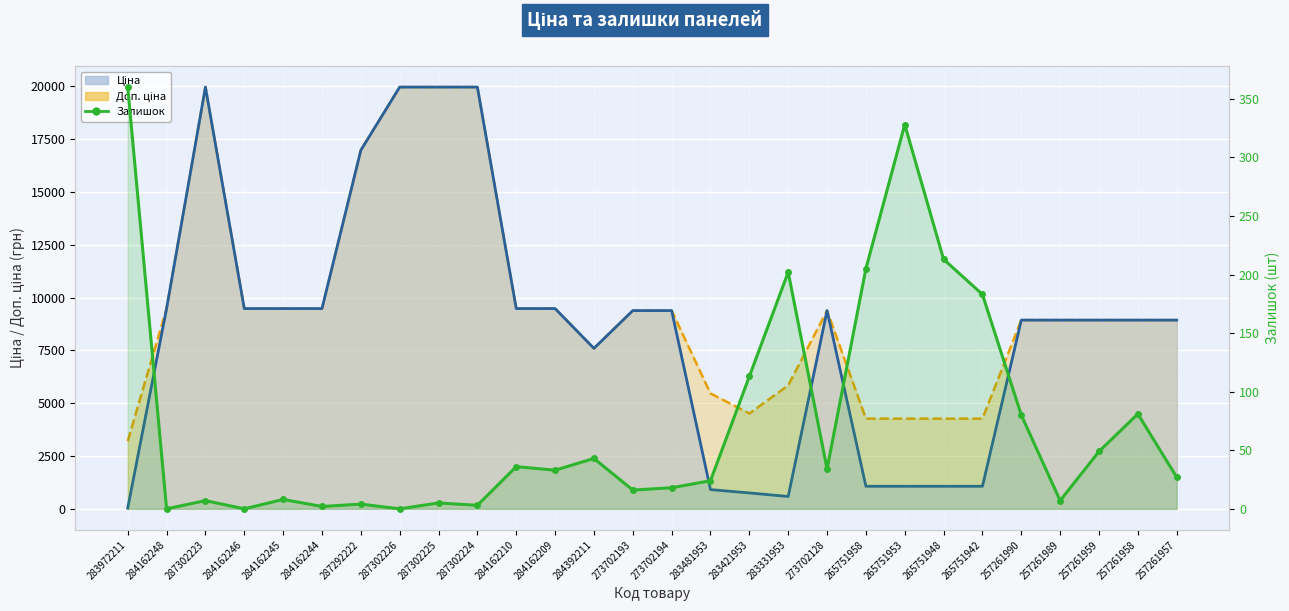

What is the difference between the maximum and second lowest values?

360